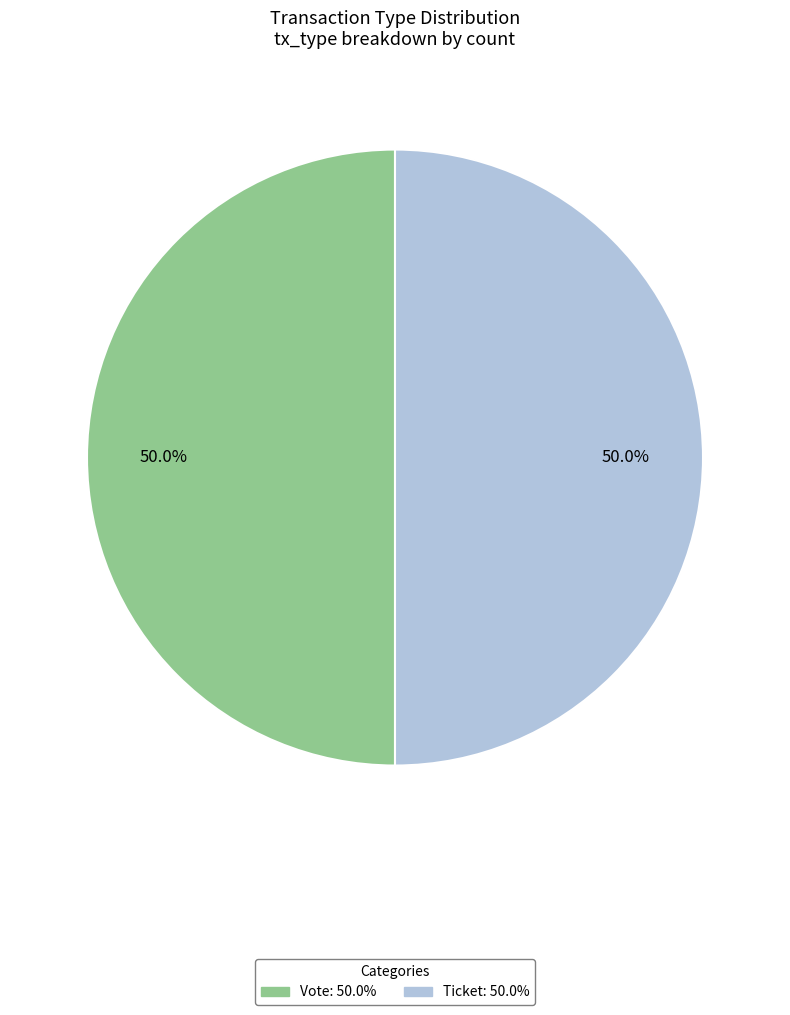

Do Vote and Ticket together represent more than half of the pie?

Yes